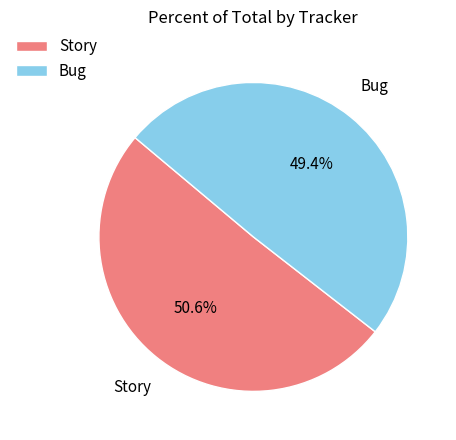

To the nearest percent, what is the average slice percentage?

50%